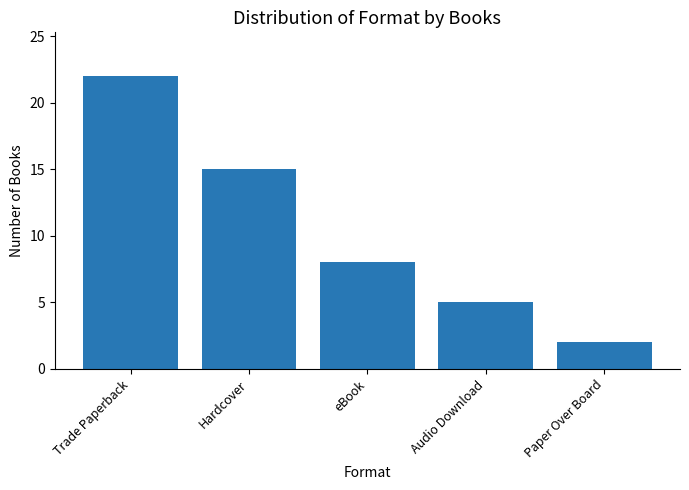

What is the minimum value shown in the chart?

2